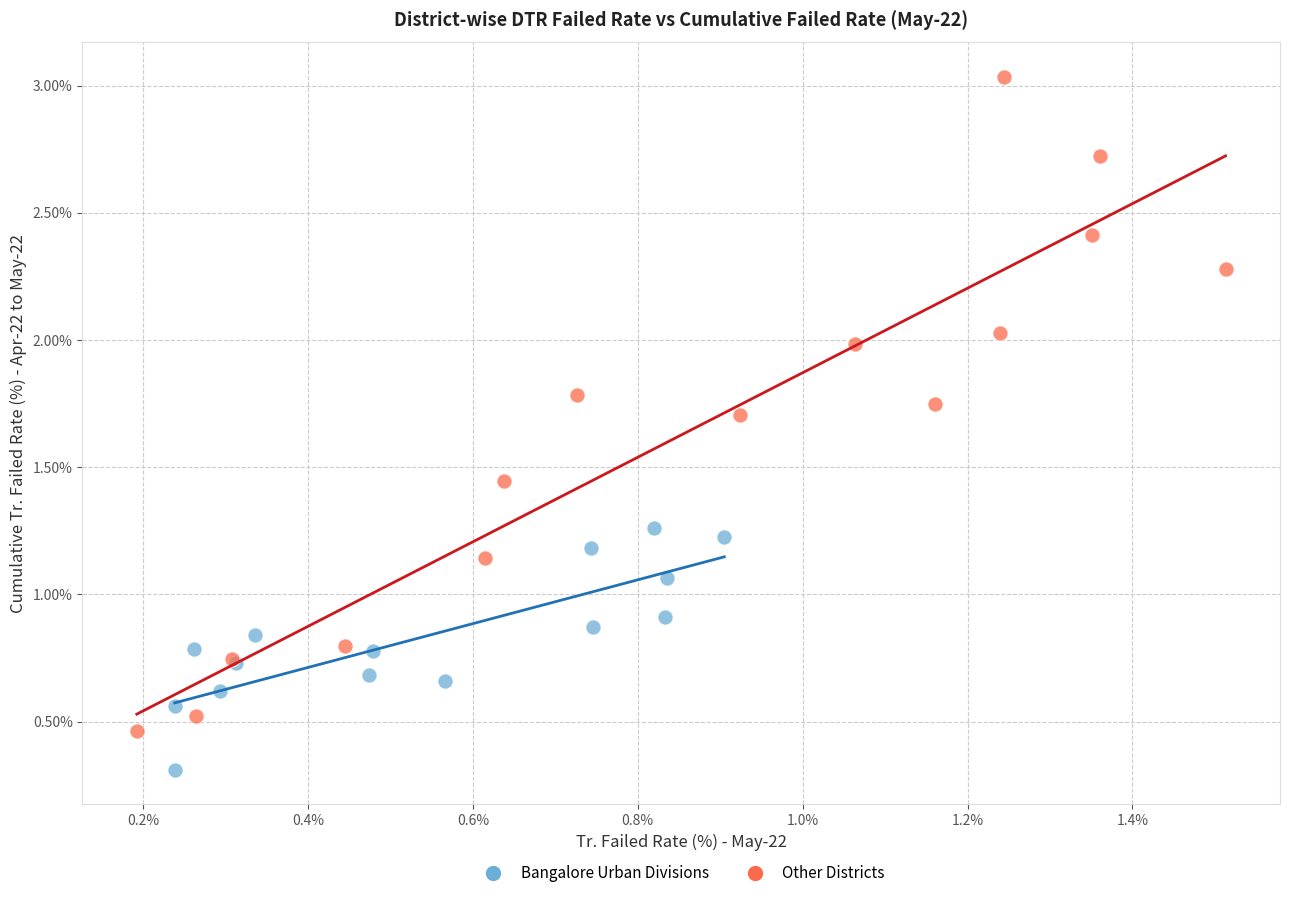

Which series reaches the minimum Y coordinate?

Bangalore Urban Divisions